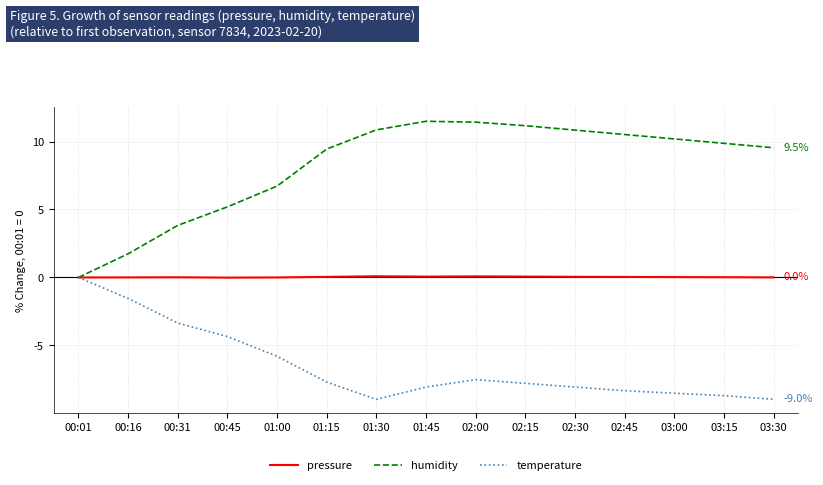

What are all the series names shown in the legend?

pressure, humidity, temperature